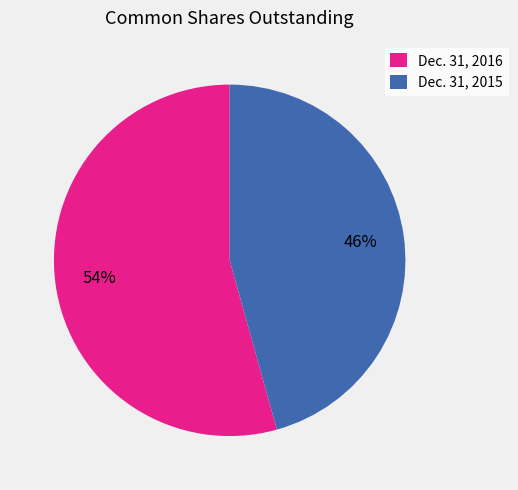

To the nearest percent, what is the average slice percentage?

50%